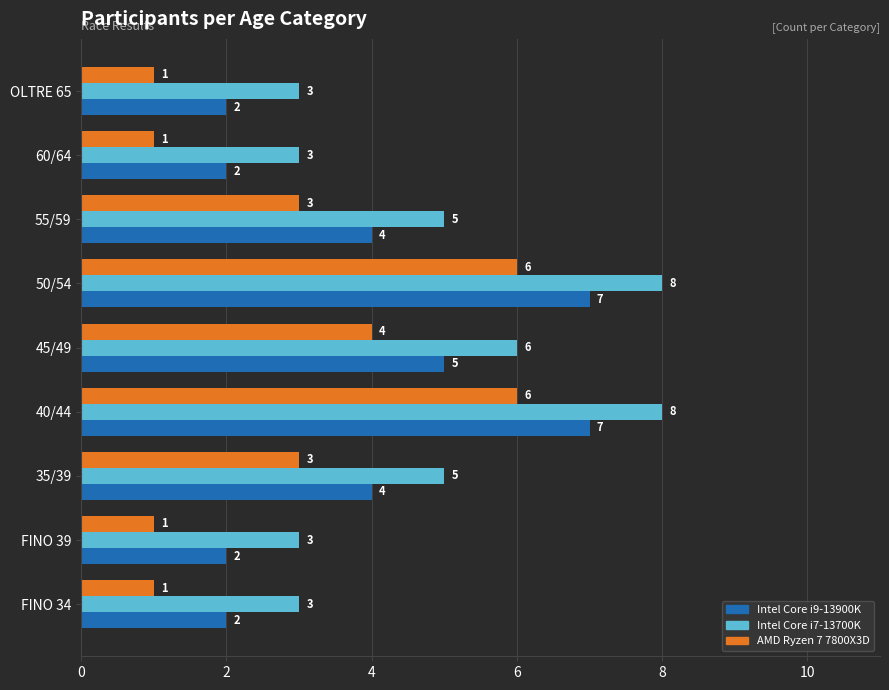

At how many categories does at least one series exceed 1?

9